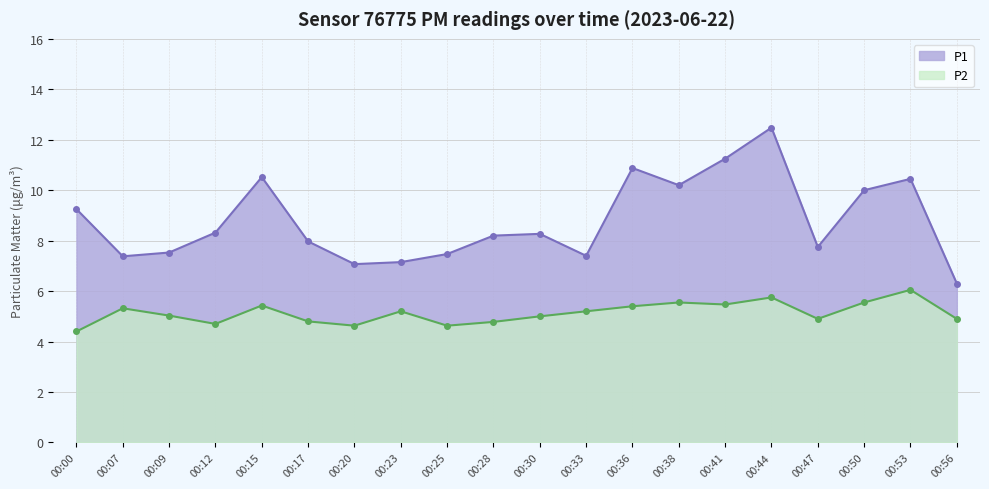

True or false: P1 and P2 cross at least once.

False